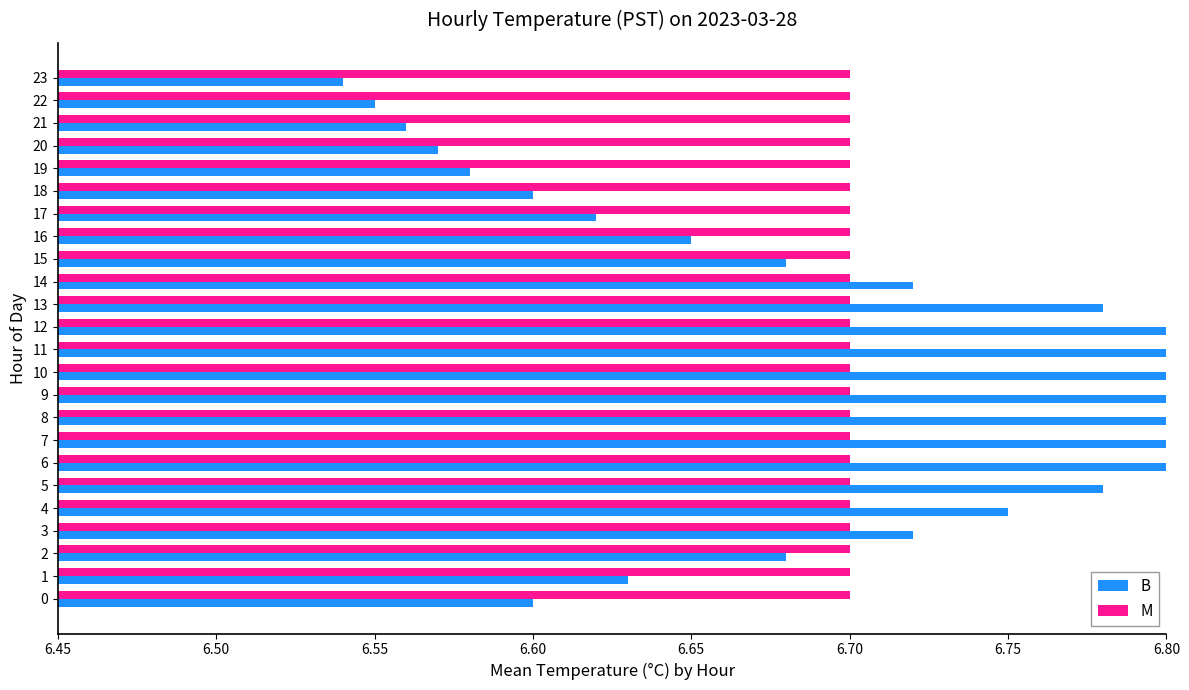

Are the bars grouped side by side (vs. stacked)?

Yes